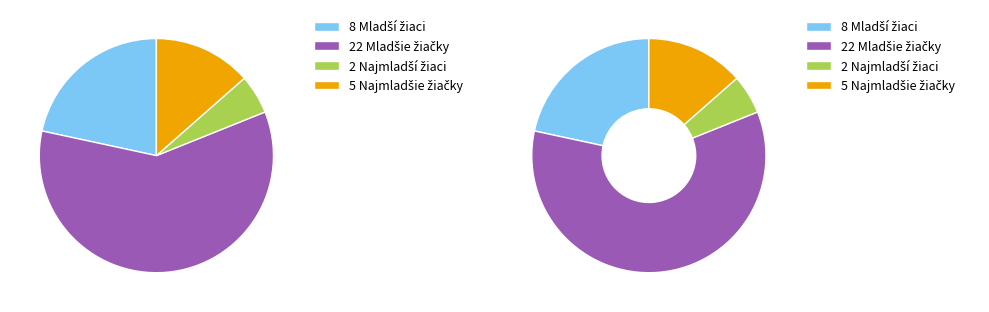

To the nearest percent, what is the combined percentage of skok do výšky - Najmladšie žiačky and skok do výšky - Mladšie žiačky?

73%